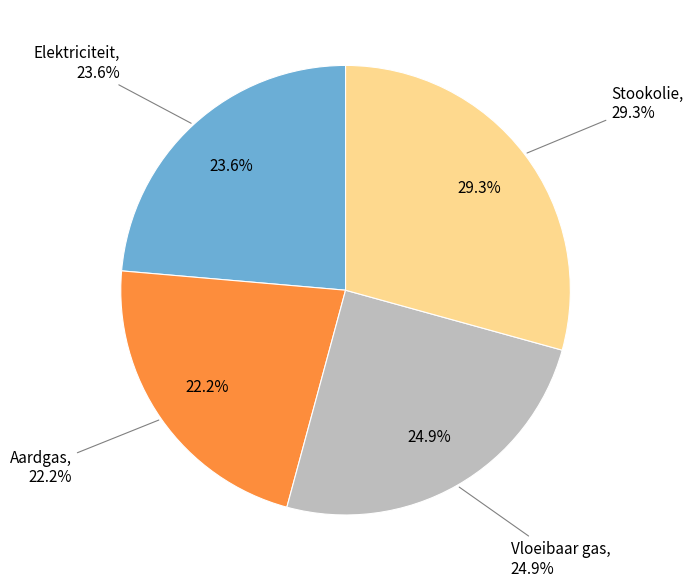

Is it true that Vloeibaar gas is 36% of the pie?

False